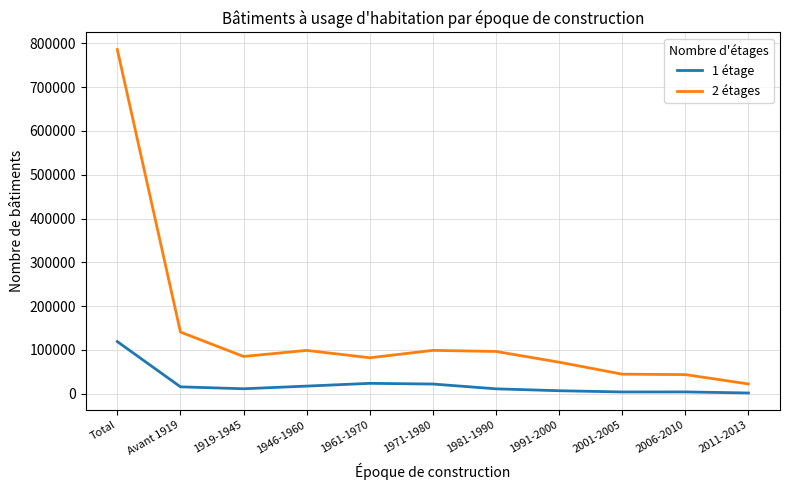

At which label does 2 étages reach its minimum?

2011-2013